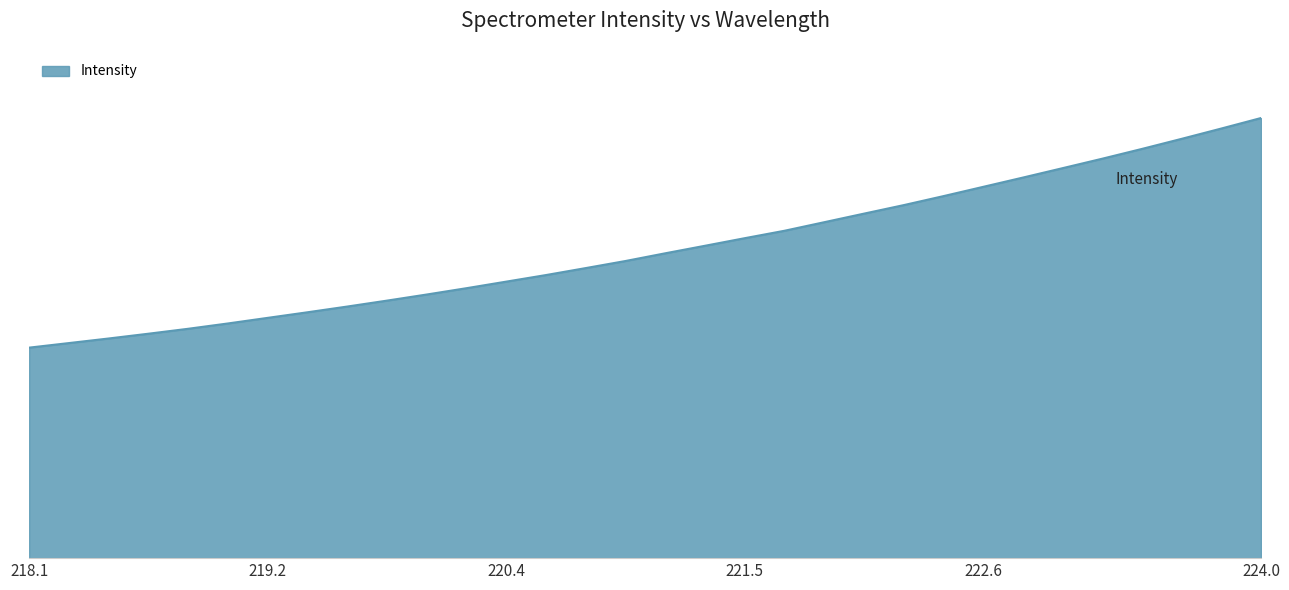

Does the chart display data point markers on the line(s)?

No